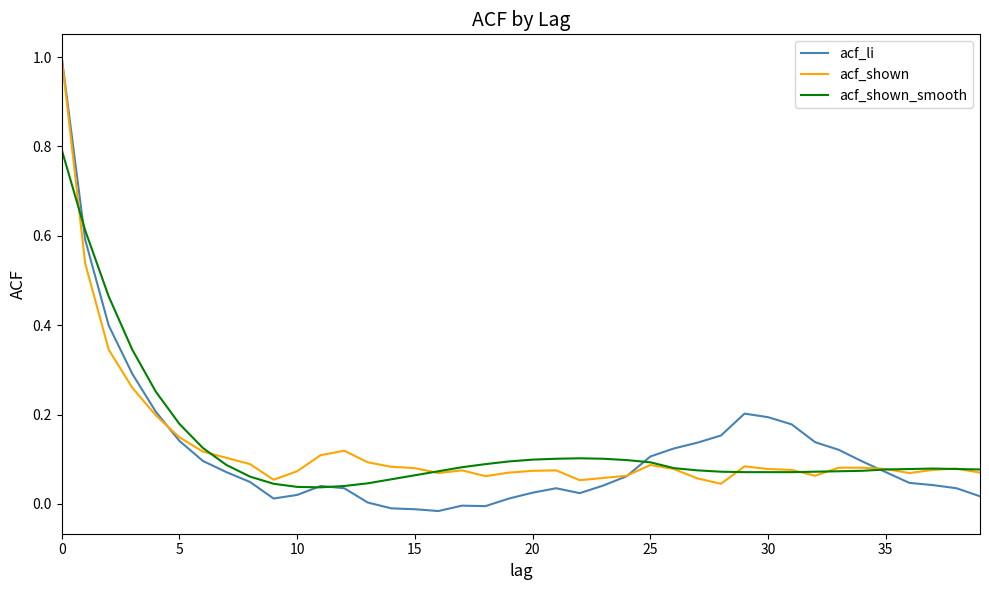

What is the highest value of the acf_shown series?

1.0